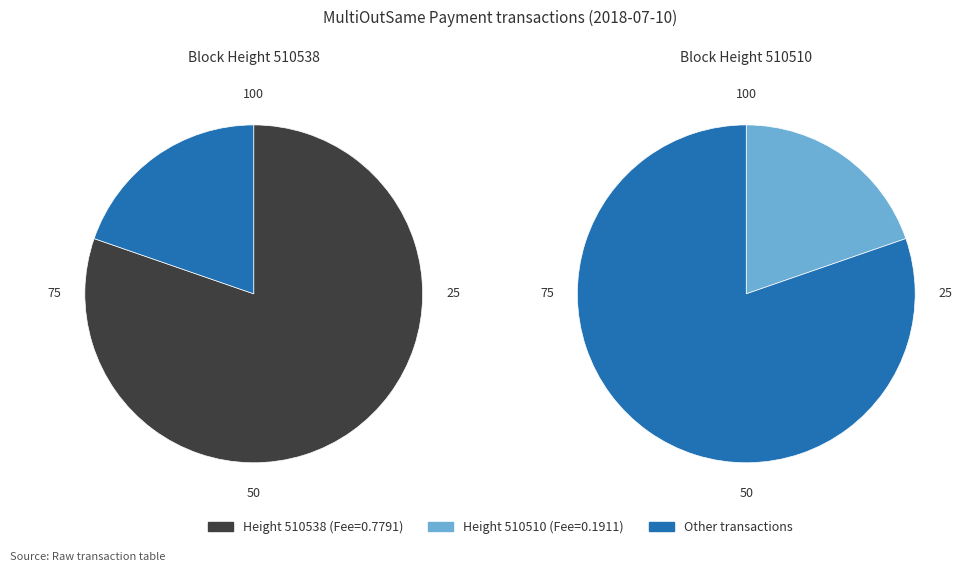

What percentage is the 510538 slice, to the nearest percent?

80%